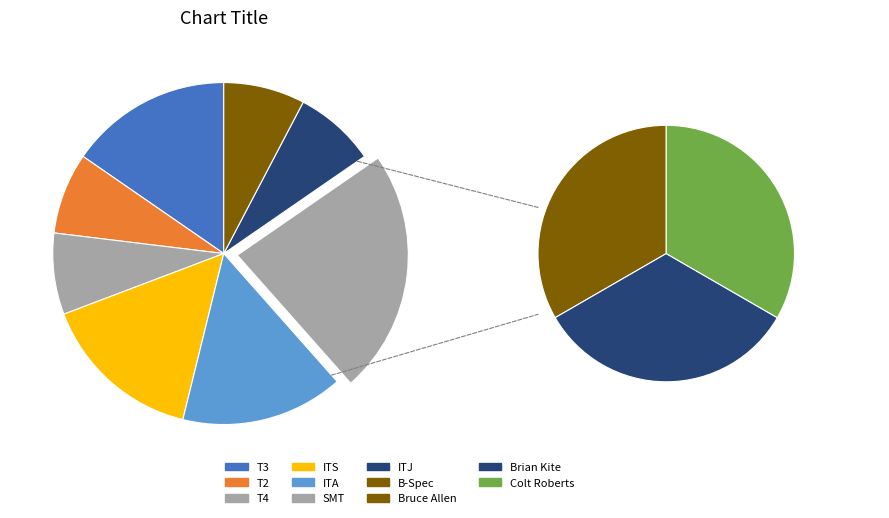

Which category has the smallest portion of the pie?

T2